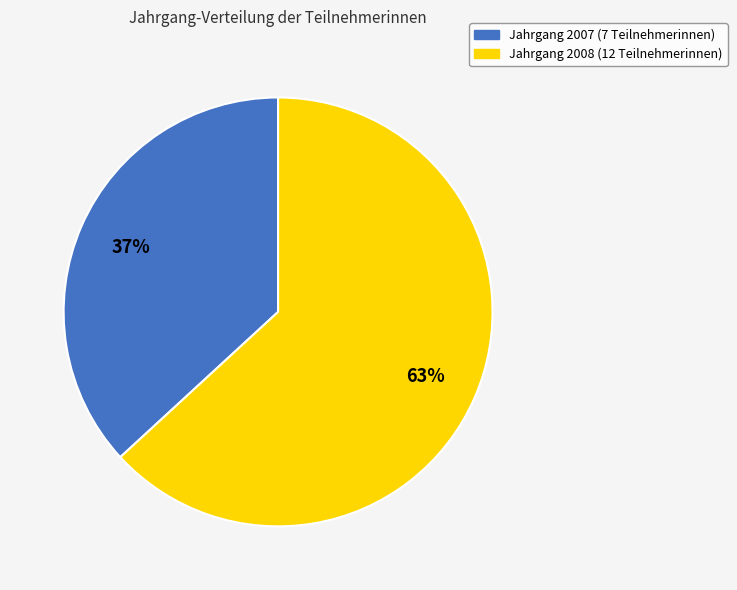

Is there a majority slice in this chart?

Yes